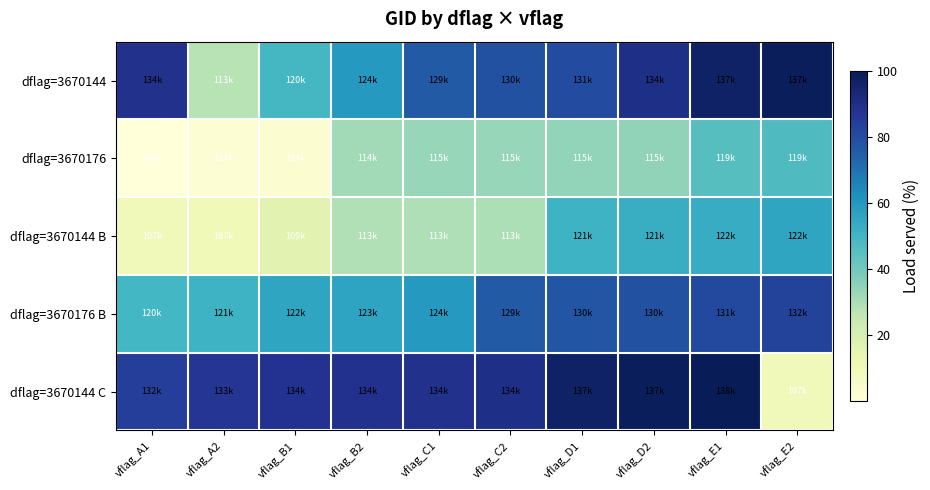

Reading left to right, extract all data points from this chart.

dflag=3670144: vflag_A1=89.1	vflag_A2=27.5	vflag_B1=49.0	vflag_B2=59.7	vflag_C1=75.9	vflag_C2=78.6	vflag_D1=80.1	vflag_D2=90.2	vflag_E1=97.2	vflag_E2=98.9
dflag=3670176: vflag_A1=0.0	vflag_A2=2.1	vflag_B1=2.4	vflag_B2=31.5	vflag_C1=33.2	vflag_C2=33.6	vflag_D1=34.3	vflag_D2=34.6	vflag_E1=45.5	vflag_E2=47.0
dflag=3670144 B: vflag_A1=10.0	vflag_A2=10.5	vflag_B1=16.1	vflag_B2=28.5	vflag_C1=29.0	vflag_C2=29.5	vflag_D1=51.0	vflag_D2=52.5	vflag_E1=53.5	vflag_E2=55.5
dflag=3670176 B: vflag_A1=49.5	vflag_A2=51.0	vflag_B1=55.5	vflag_B2=56.1	vflag_C1=59.7	vflag_C2=75.9	vflag_D1=77.0	vflag_D2=78.6	vflag_E1=81.2	vflag_E2=82.7
dflag=3670144 C: vflag_A1=84.3	vflag_A2=86.9	vflag_B1=88.0	vflag_B2=88.5	vflag_C1=89.1	vflag_C2=90.2	vflag_D1=97.2	vflag_D2=98.9	vflag_E1=100.0	vflag_E2=10.0